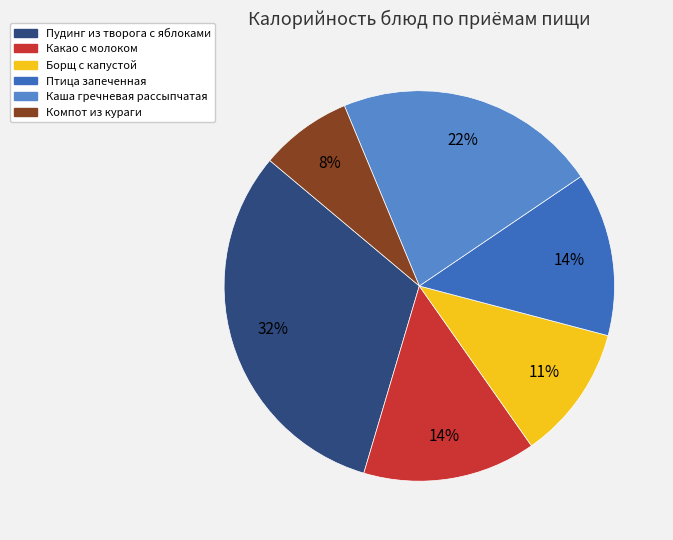

Does any single category account for the majority?

No